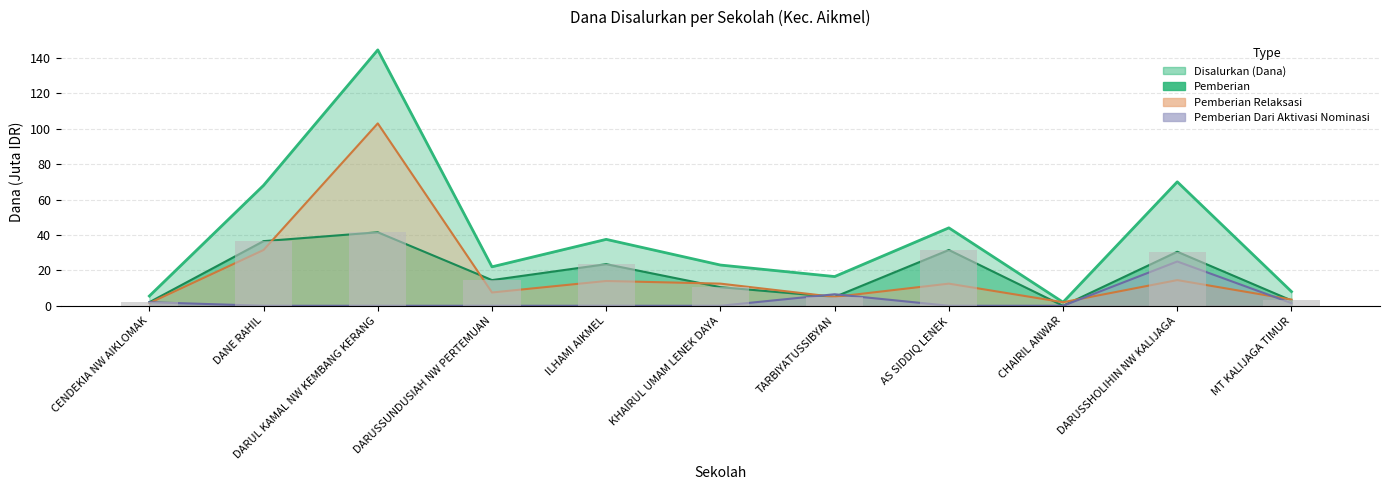

What is the approximate value of Disalurkan (Dana) at ILHAMI AIKMEL?

37.5